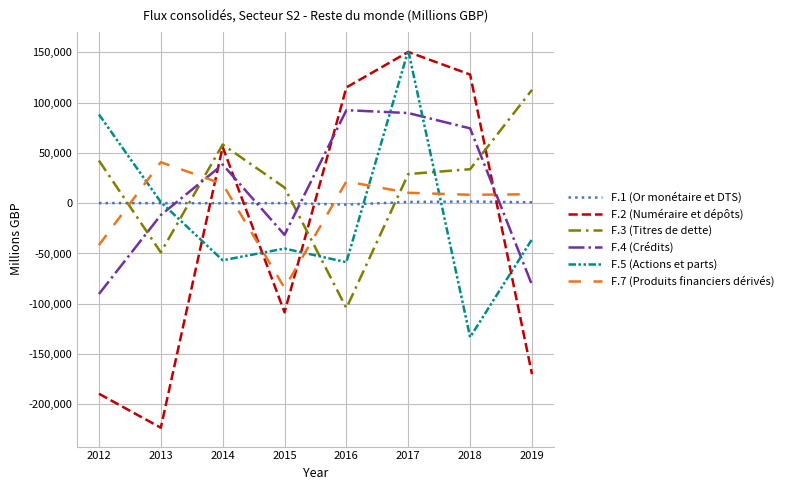

What is the total value across all series at 2015?

-253704